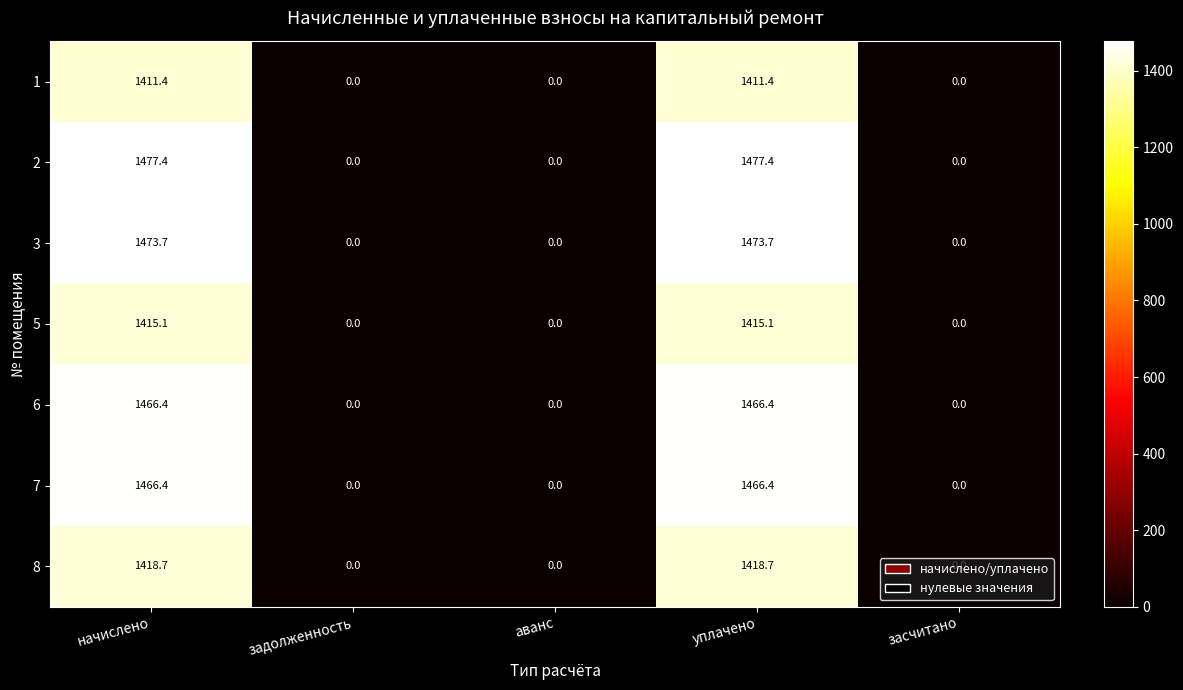

Read the 7 value at уплачено.

1466.4